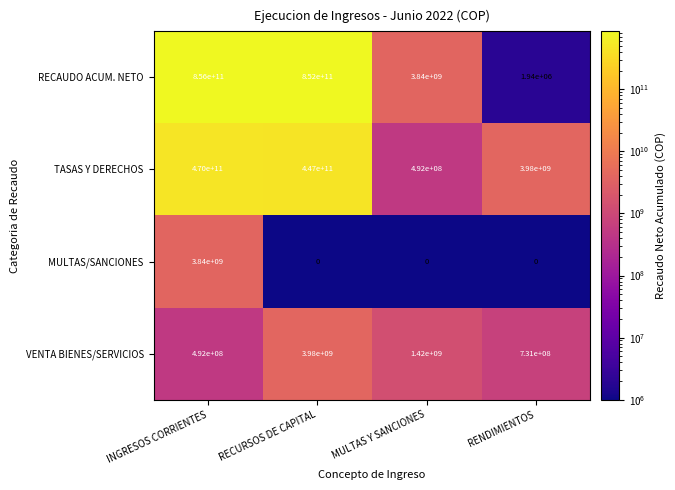

True or false: RECAUDO ACUM. NETO has a value of 557761 at RENDIMIENTOS.

False